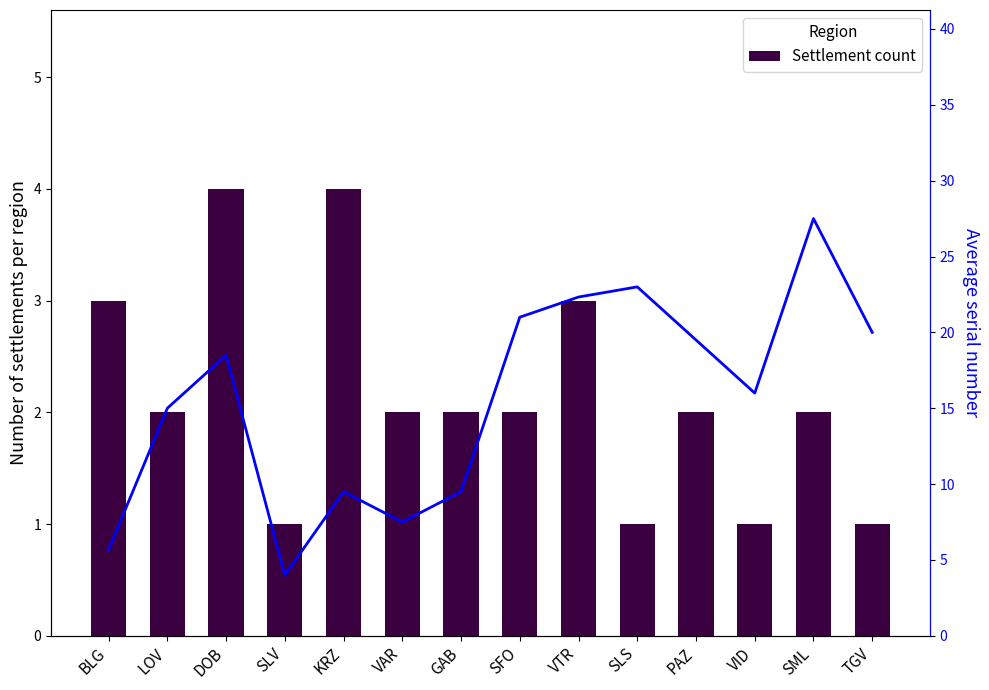

At how many categories does at least one series exceed 3?

14